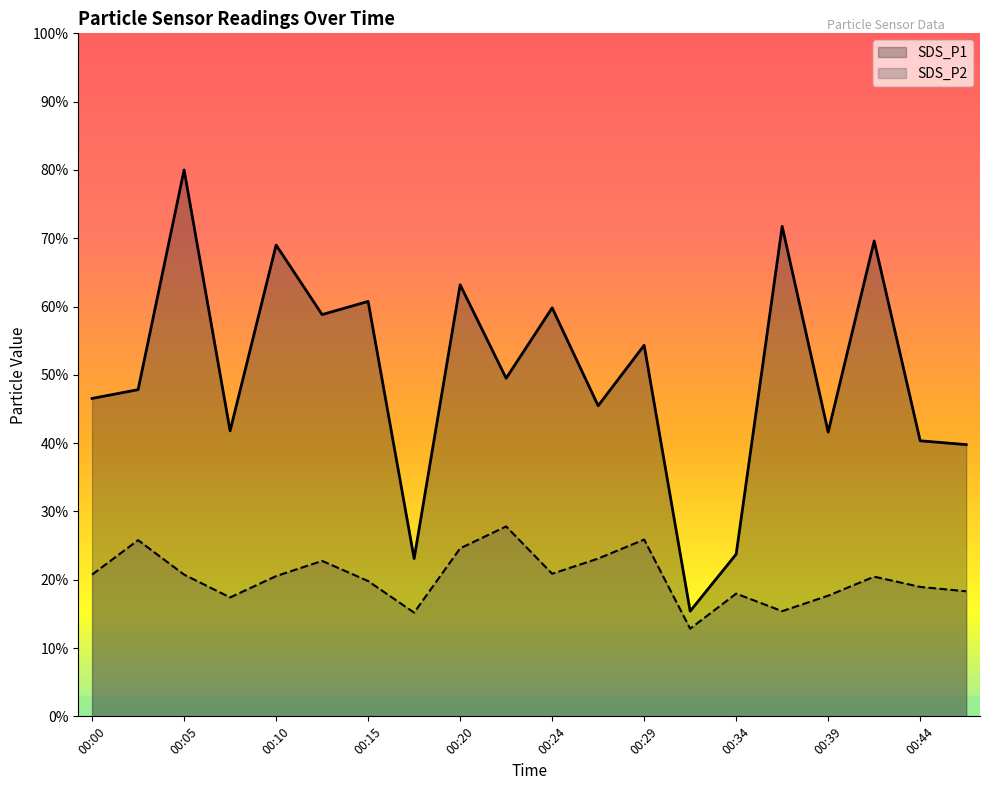

True or false: SDS_P1 and SDS_P2 intersect in this chart.

False